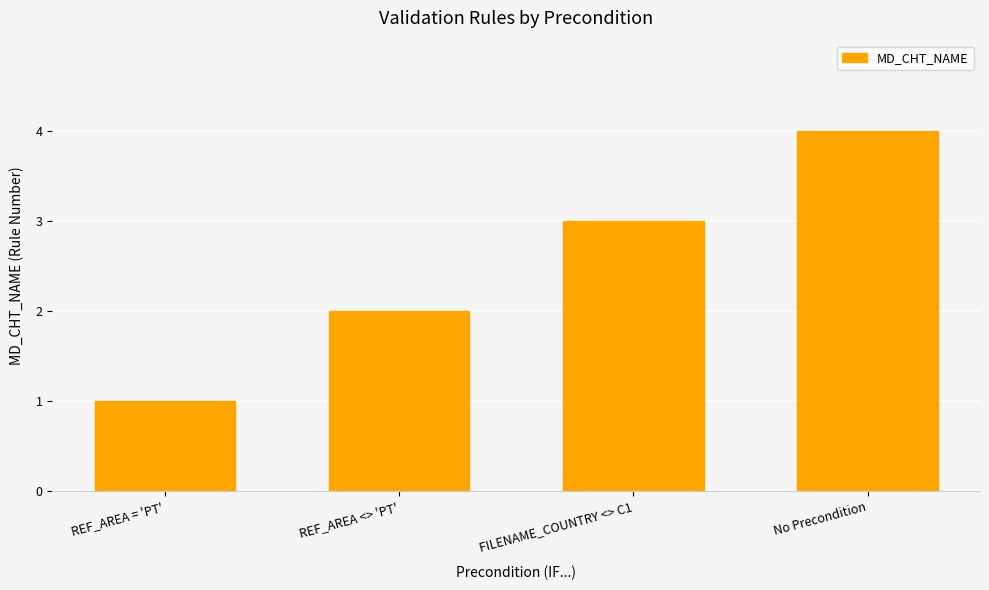

Rank the categories by value from highest to lowest.

No Precondition, FILENAME_COUNTRY <> C1, REF_AREA <> 'PT', REF_AREA = 'PT'